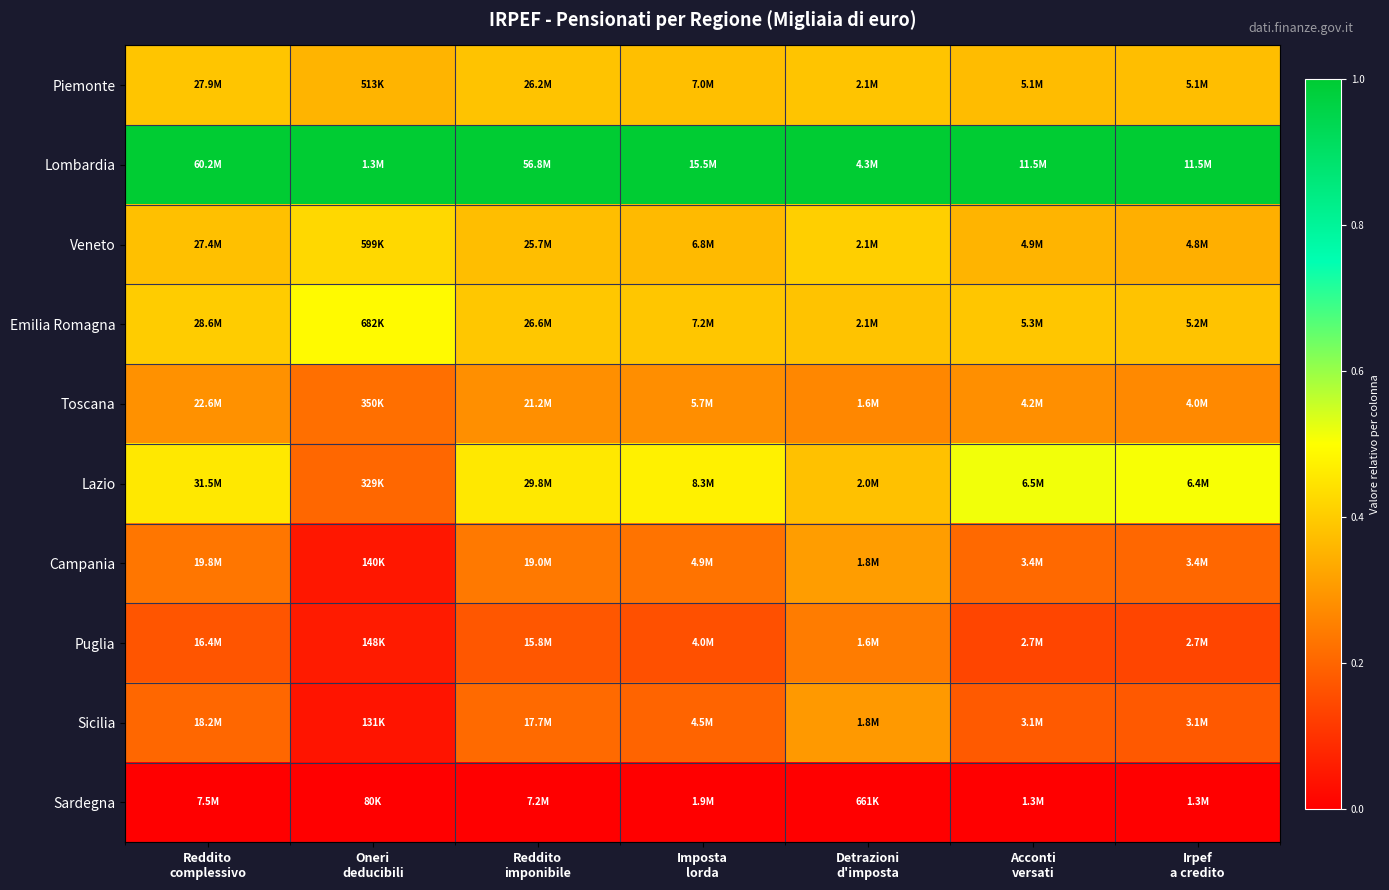

Reading right to left, transcribe all the data shown in this chart.

Piemonte: Irpef
a credito=0.4	Acconti
versati=0.4	Detrazioni
d'imposta=0.4	Imposta
lorda=0.4	Reddito
imponibile=0.4	Oneri
deducibili=0.4	Reddito
complessivo=0.4
Lombardia: Irpef
a credito=1.0	Acconti
versati=1.0	Detrazioni
d'imposta=1.0	Imposta
lorda=1.0	Reddito
imponibile=1.0	Oneri
deducibili=1.0	Reddito
complessivo=1.0
Veneto: Irpef
a credito=0.3	Acconti
versati=0.4	Detrazioni
d'imposta=0.4	Imposta
lorda=0.4	Reddito
imponibile=0.4	Oneri
deducibili=0.4	Reddito
complessivo=0.4
Emilia Romagna: Irpef
a credito=0.4	Acconti
versati=0.4	Detrazioni
d'imposta=0.4	Imposta
lorda=0.4	Reddito
imponibile=0.4	Oneri
deducibili=0.5	Reddito
complessivo=0.4
Toscana: Irpef
a credito=0.3	Acconti
versati=0.3	Detrazioni
d'imposta=0.3	Imposta
lorda=0.3	Reddito
imponibile=0.3	Oneri
deducibili=0.2	Reddito
complessivo=0.3
Lazio: Irpef
a credito=0.5	Acconti
versati=0.5	Detrazioni
d'imposta=0.4	Imposta
lorda=0.5	Reddito
imponibile=0.5	Oneri
deducibili=0.2	Reddito
complessivo=0.5
Campania: Irpef
a credito=0.2	Acconti
versati=0.2	Detrazioni
d'imposta=0.3	Imposta
lorda=0.2	Reddito
imponibile=0.2	Oneri
deducibili=0.0	Reddito
complessivo=0.2
Puglia: Irpef
a credito=0.1	Acconti
versati=0.1	Detrazioni
d'imposta=0.2	Imposta
lorda=0.2	Reddito
imponibile=0.2	Oneri
deducibili=0.1	Reddito
complessivo=0.2
Sicilia: Irpef
a credito=0.2	Acconti
versati=0.2	Detrazioni
d'imposta=0.3	Imposta
lorda=0.2	Reddito
imponibile=0.2	Oneri
deducibili=0.0	Reddito
complessivo=0.2
Sardegna: Irpef
a credito=0.0	Acconti
versati=0.0	Detrazioni
d'imposta=0.0	Imposta
lorda=0.0	Reddito
imponibile=0.0	Oneri
deducibili=0.0	Reddito
complessivo=0.0